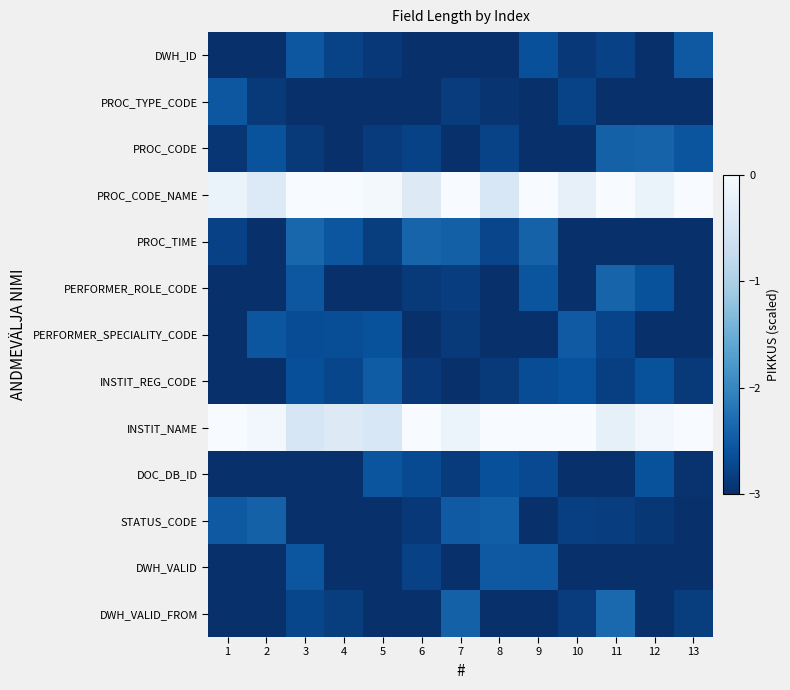

Reading left to right, extract all data points from this chart.

DWH_ID: 1=-3.0	2=-3.0	3=-2.5	4=-2.8	5=-2.9	6=-3.0	7=-3.0	8=-3.0	9=-2.6	10=-2.9	11=-2.8	12=-3.0	13=-2.5
PROC_TYPE_CODE: 1=-2.5	2=-2.9	3=-3.0	4=-3.0	5=-3.0	6=-3.0	7=-2.9	8=-2.9	9=-3.0	10=-2.8	11=-3.0	12=-3.0	13=-3.0
PROC_CODE: 1=-2.9	2=-2.6	3=-2.9	4=-3.0	5=-2.9	6=-2.8	7=-3.0	8=-2.8	9=-3.0	10=-3.0	11=-2.4	12=-2.4	13=-2.6
PROC_CODE_NAME: 1=-0.2	2=-0.4	3=0.0	4=-0.0	5=-0.1	6=-0.4	7=-0.0	8=-0.5	9=0.0	10=-0.2	11=0.0	12=-0.2	13=0.0
PROC_TIME: 1=-2.8	2=-3.0	3=-2.4	4=-2.6	5=-2.8	6=-2.4	7=-2.4	8=-2.7	9=-2.4	10=-3.0	11=-3.0	12=-3.0	13=-3.0
PERFORMER_ROLE_CODE: 1=-3.0	2=-3.0	3=-2.5	4=-3.0	5=-3.0	6=-2.9	7=-2.8	8=-3.0	9=-2.6	10=-3.0	11=-2.4	12=-2.6	13=-3.0
PERFORMER_SPECIALITY_CODE: 1=-3.0	2=-2.6	3=-2.7	4=-2.6	5=-2.6	6=-3.0	7=-2.9	8=-3.0	9=-3.0	10=-2.5	11=-2.8	12=-3.0	13=-3.0
INSTIT_REG_CODE: 1=-3.0	2=-3.0	3=-2.6	4=-2.7	5=-2.5	6=-2.9	7=-3.0	8=-2.9	9=-2.7	10=-2.6	11=-2.8	12=-2.6	13=-2.9
INSTIT_NAME: 1=0.0	2=-0.1	3=-0.5	4=-0.4	5=-0.5	6=0.0	7=-0.2	8=0.0	9=-0.0	10=0.0	11=-0.3	12=-0.1	13=0.0
DOC_DB_ID: 1=-3.0	2=-3.0	3=-3.0	4=-3.0	5=-2.6	6=-2.7	7=-2.9	8=-2.6	9=-2.7	10=-3.0	11=-3.0	12=-2.6	13=-3.0
STATUS_CODE: 1=-2.5	2=-2.4	3=-3.0	4=-3.0	5=-3.0	6=-2.9	7=-2.5	8=-2.5	9=-3.0	10=-2.8	11=-2.8	12=-2.9	13=-3.0
DWH_VALID: 1=-3.0	2=-3.0	3=-2.6	4=-3.0	5=-3.0	6=-2.8	7=-3.0	8=-2.5	9=-2.5	10=-3.0	11=-3.0	12=-3.0	13=-3.0
DWH_VALID_FROM: 1=-3.0	2=-3.0	3=-2.7	4=-2.8	5=-3.0	6=-3.0	7=-2.4	8=-3.0	9=-3.0	10=-2.9	11=-2.4	12=-3.0	13=-2.8